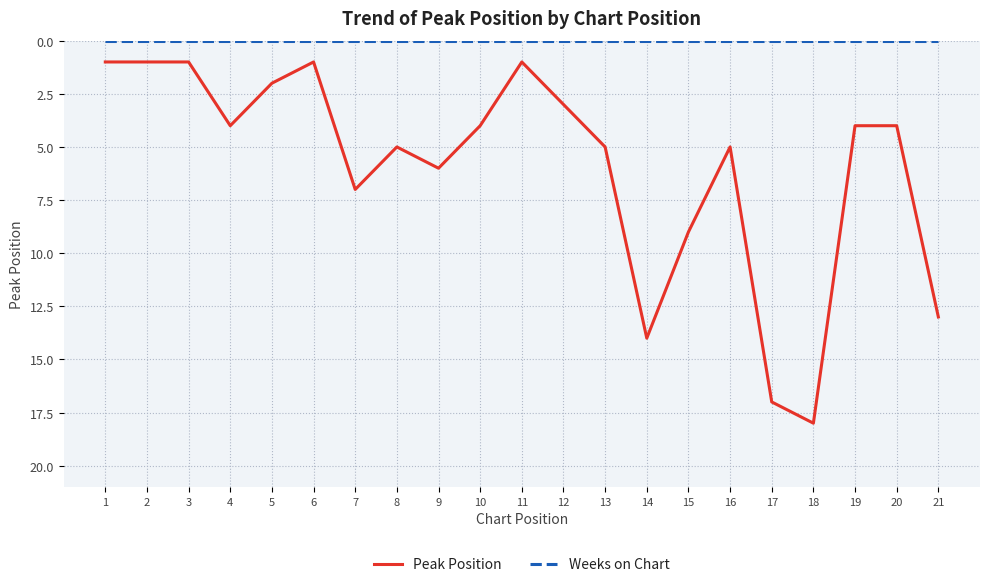

The value of Peak Position at 14 is 14. True or false?

True